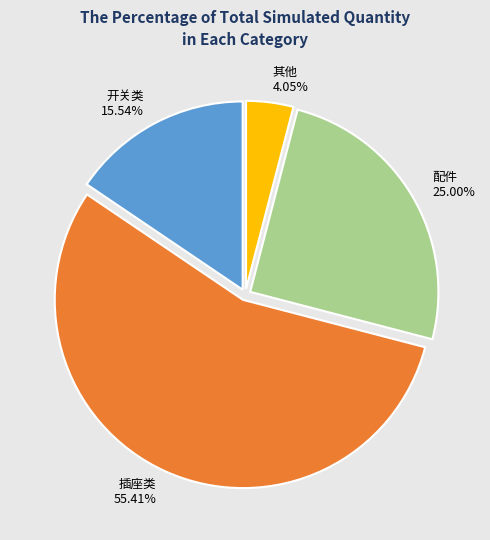

What percentage is the 开关类 slice, to the nearest percent?

16%